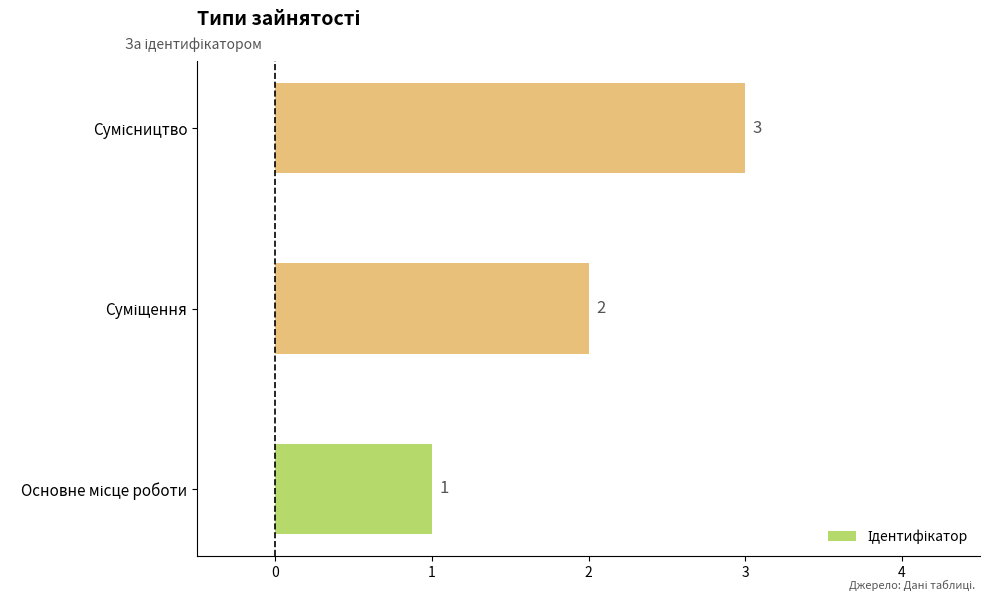

What is the sum of all values?

6